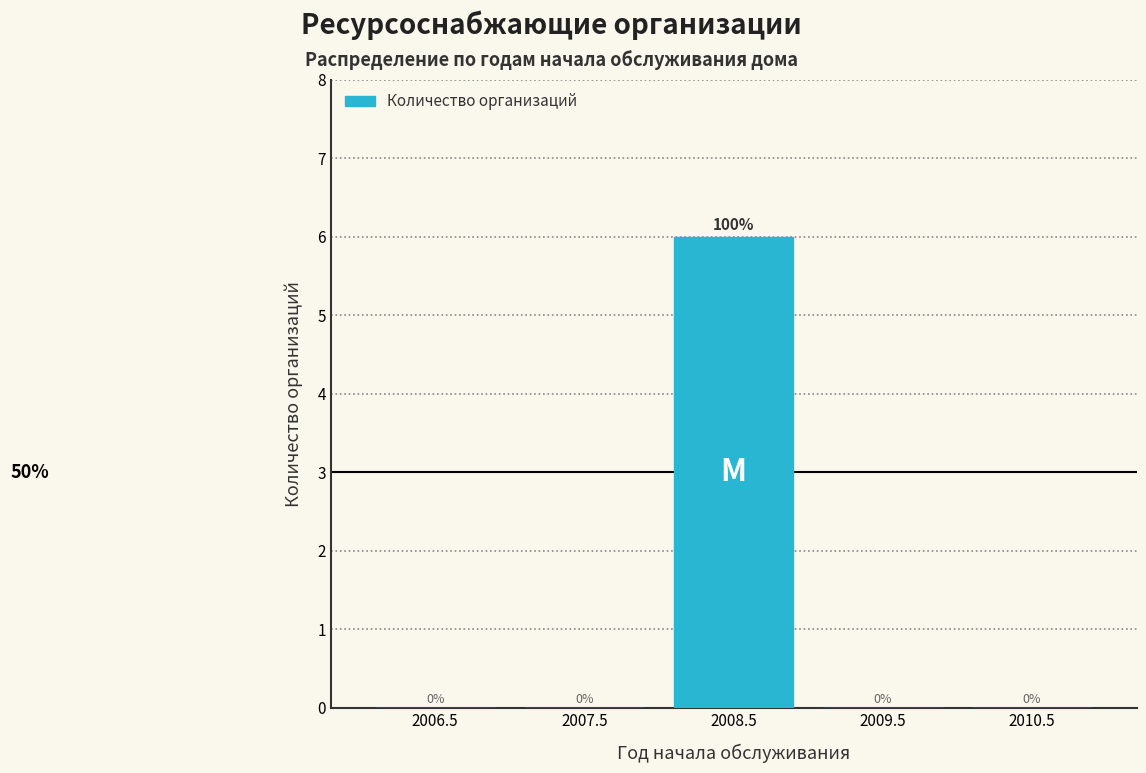

Reading left to right, transcribe all the data shown in this chart.

2006.5=0	2007.5=0	2008.5=6	2009.5=0	2010.5=0